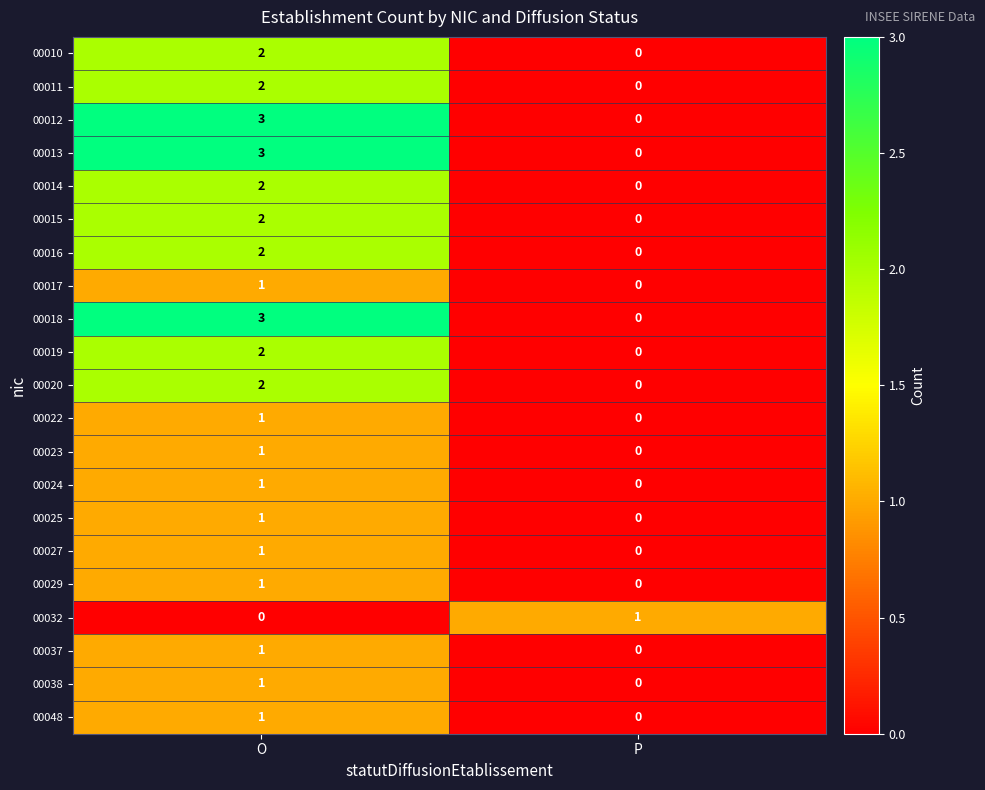

What is the sum of the 00012 values at O and P?

3